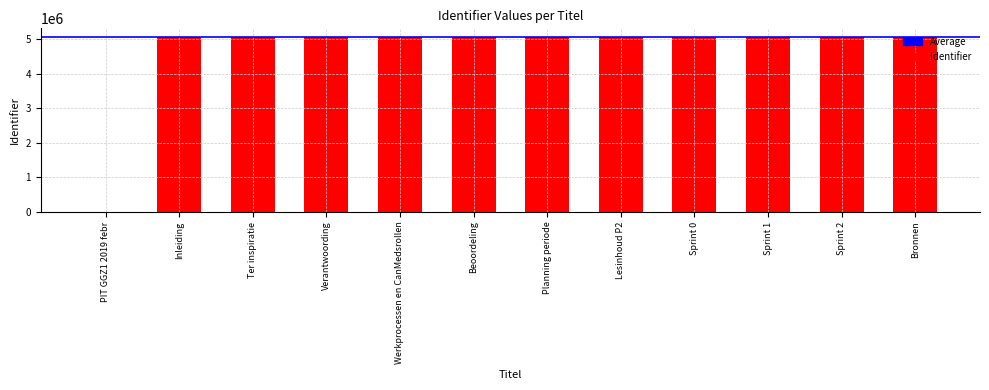

What is the sum of all values?

55762940